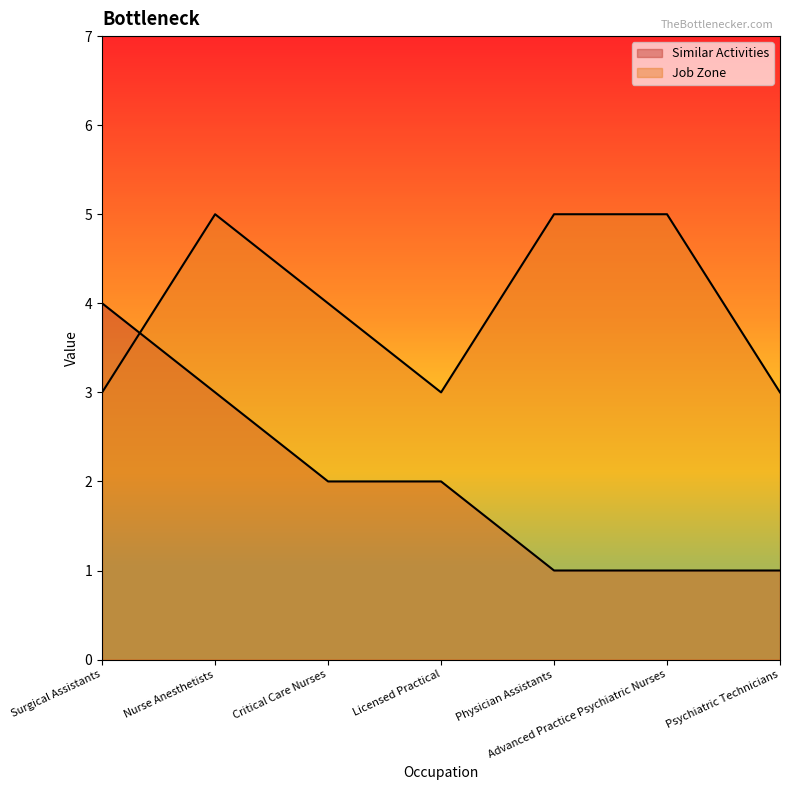

How many values in the Similar Activities series exceed 2?

2